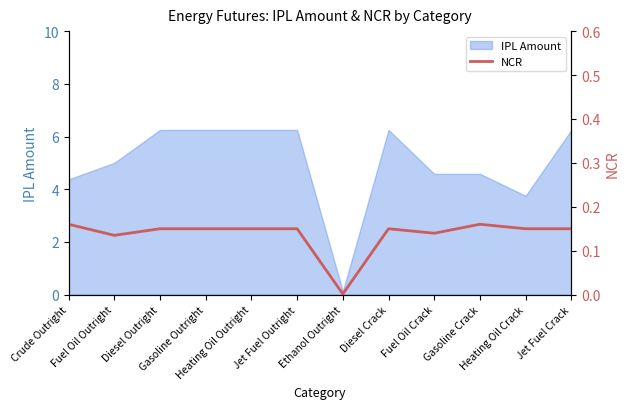

Reading right to left, what are all the values shown in this chart?

0.1	0.1	0.2	0.1	0.1	0.0	0.1	0.1	0.1	0.1	0.1	0.2